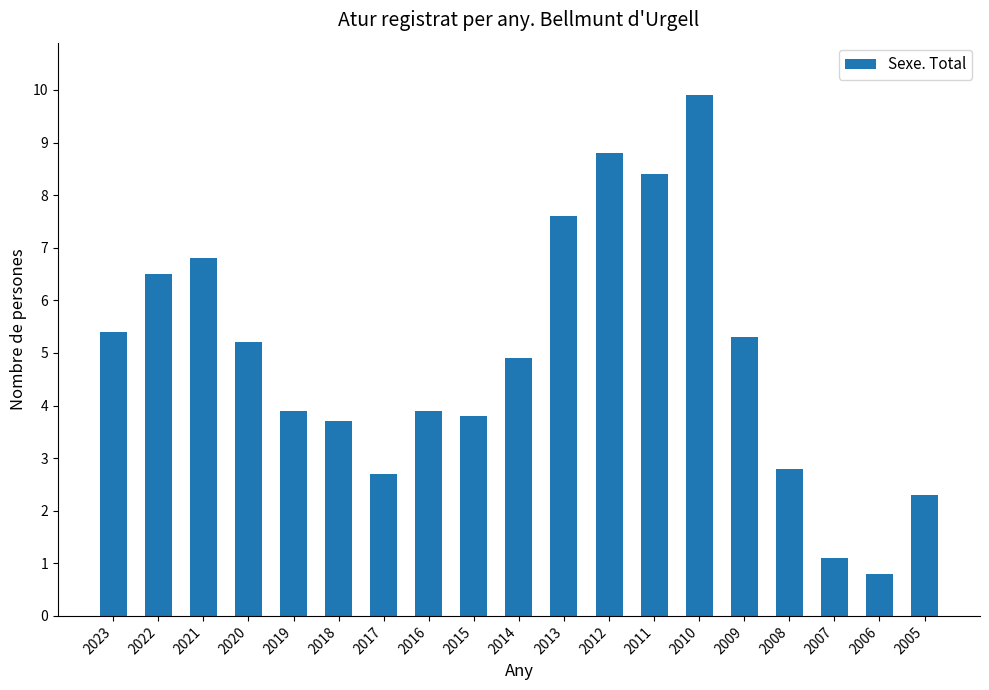

What is the value of the 14th bar from the left?

9.9